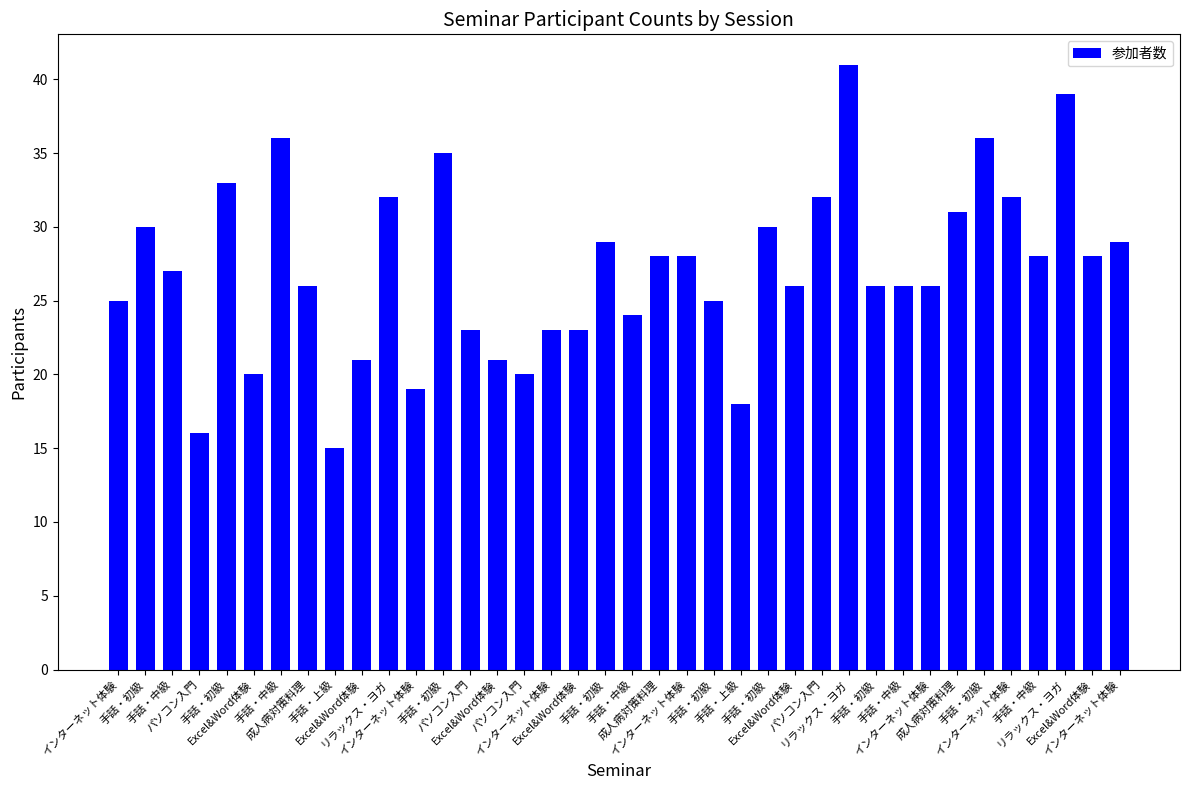

Count the number of categories in the chart.

38